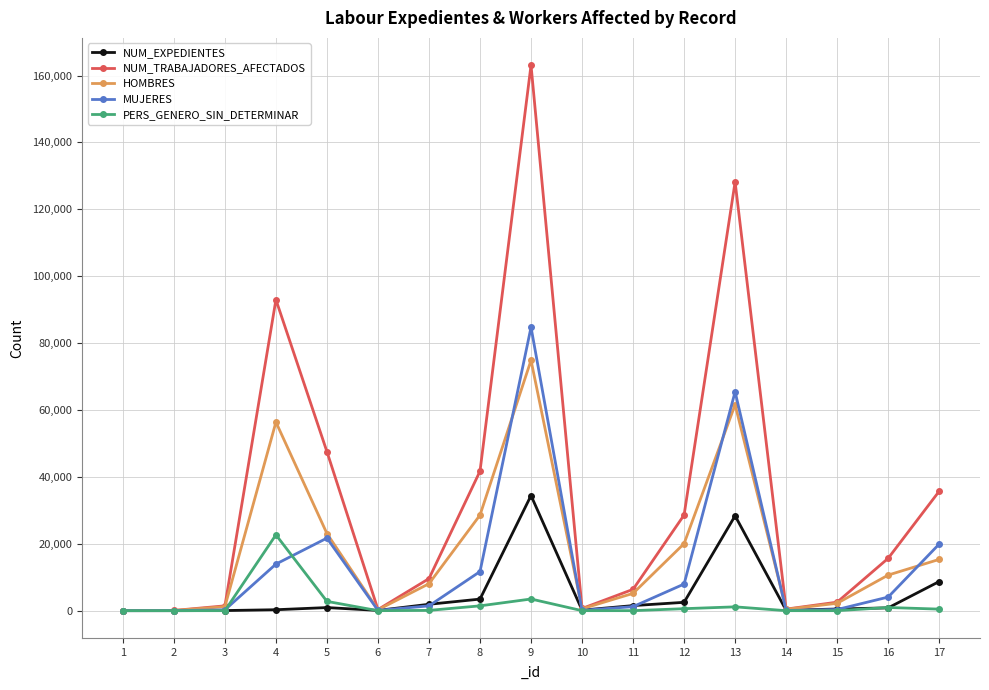

Between 2 and 16, which series saw the biggest shift?

NUM_TRABAJADORES_AFECTADOS